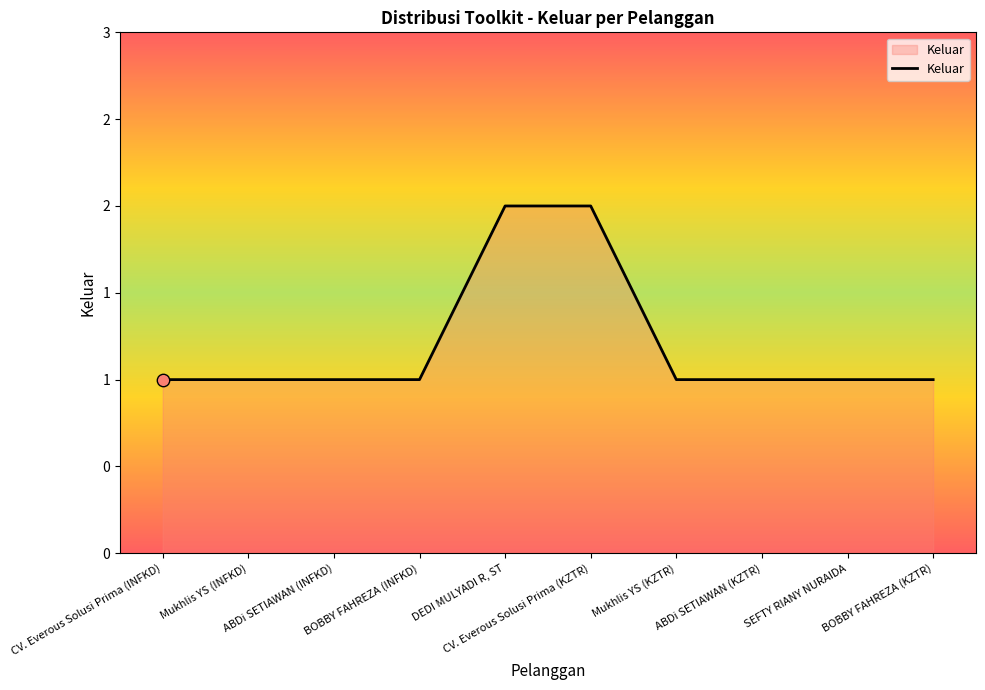

What is the ratio of the value at BOBBY FAHREZA (KZTR) to the value at CV. Everous Solusi Prima (KZTR)?

0.5